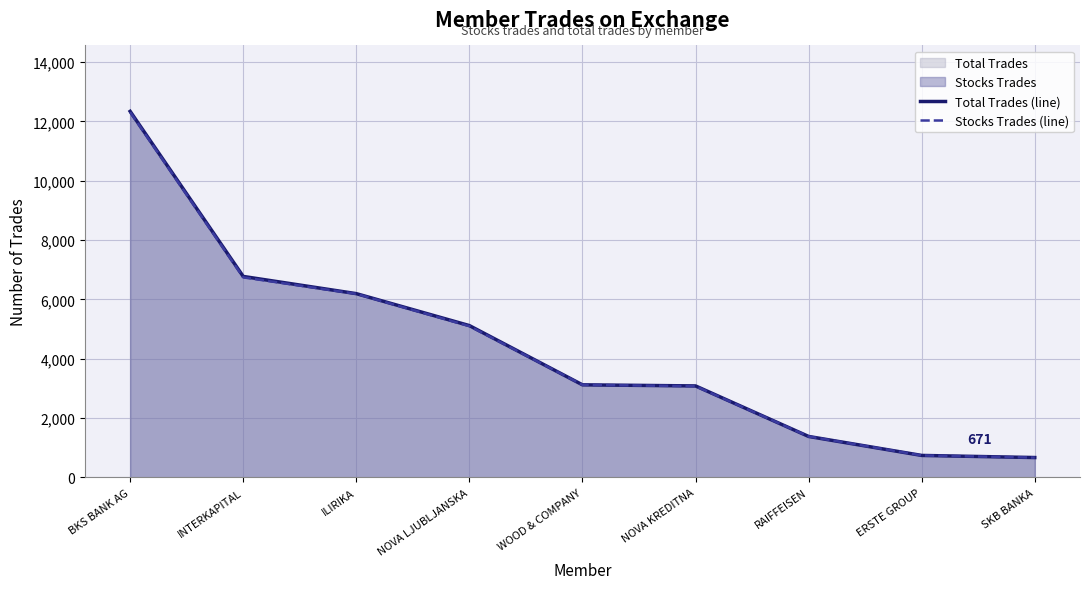

At which label does Total Trades (line) reach its peak?

BKS BANK AG